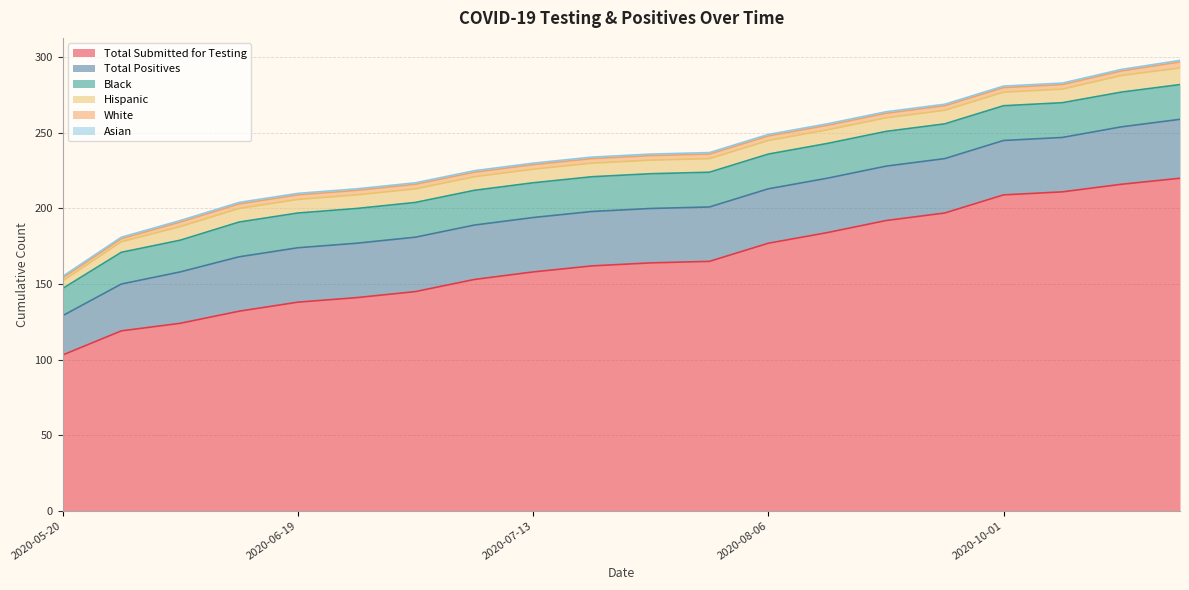

What is the lowest value of the Black series?

18